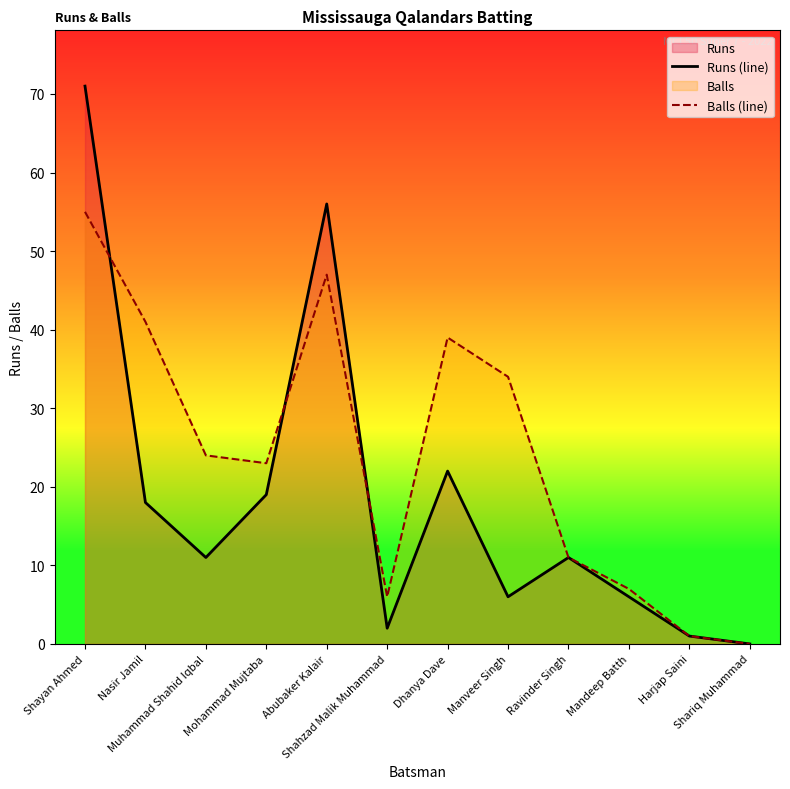

What position from the right is Abubaker Kalair?

8